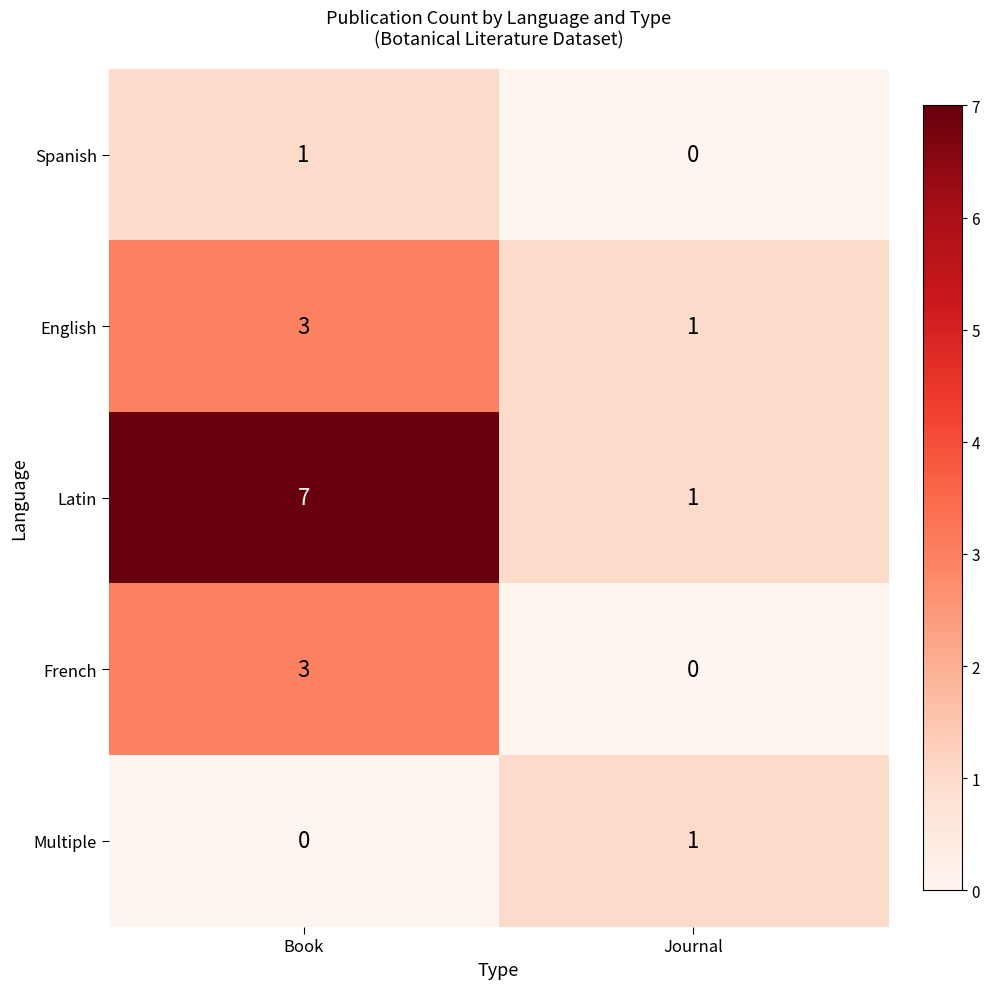

Is it true that Latin equals 4 at Book?

False